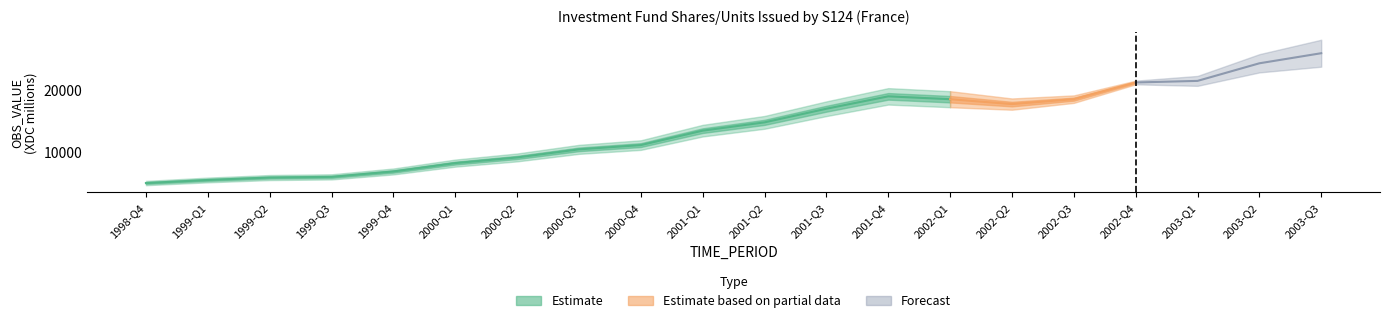

The chart shows a value of 25922 at 2003-Q3. True or false?

True